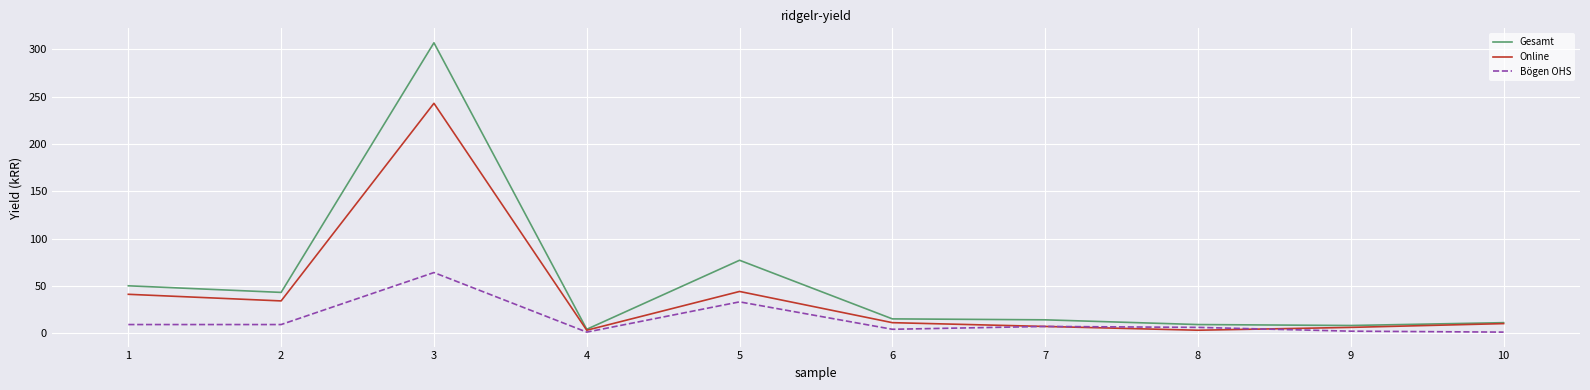

Is it true that Bögen OHS equals 2 at 9?

True